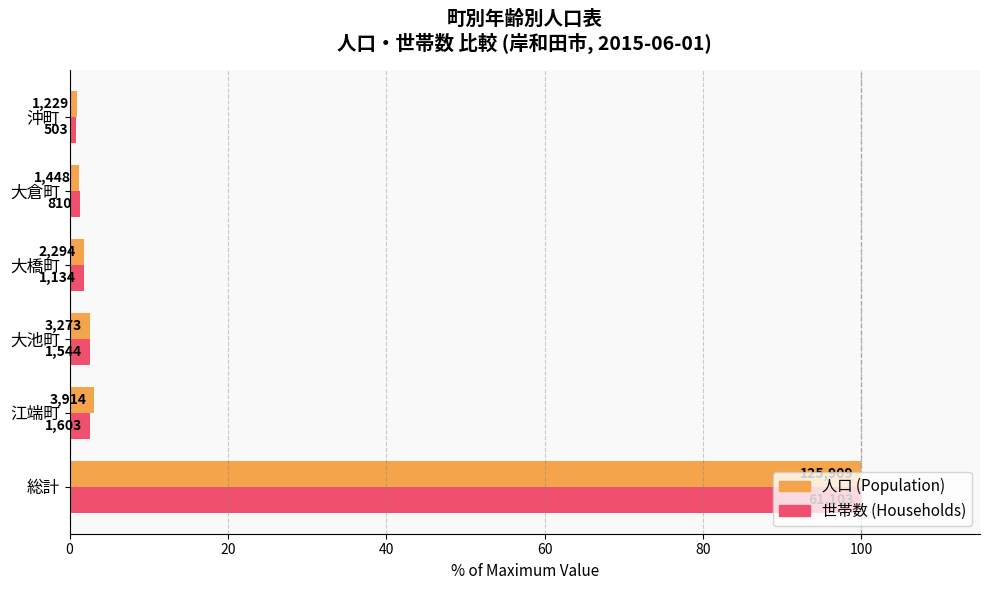

What are all the series names shown in the legend?

人口 (Population), 世帯数 (Households)